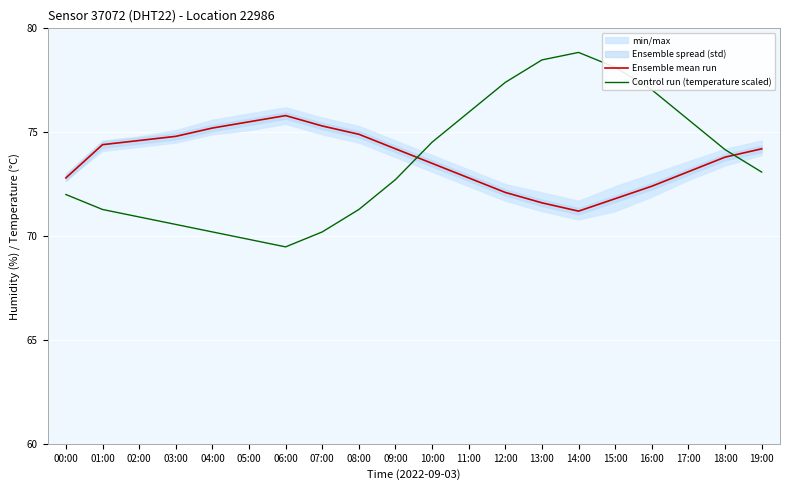

Where is Ensemble mean run nearest to the value 73?

17:00